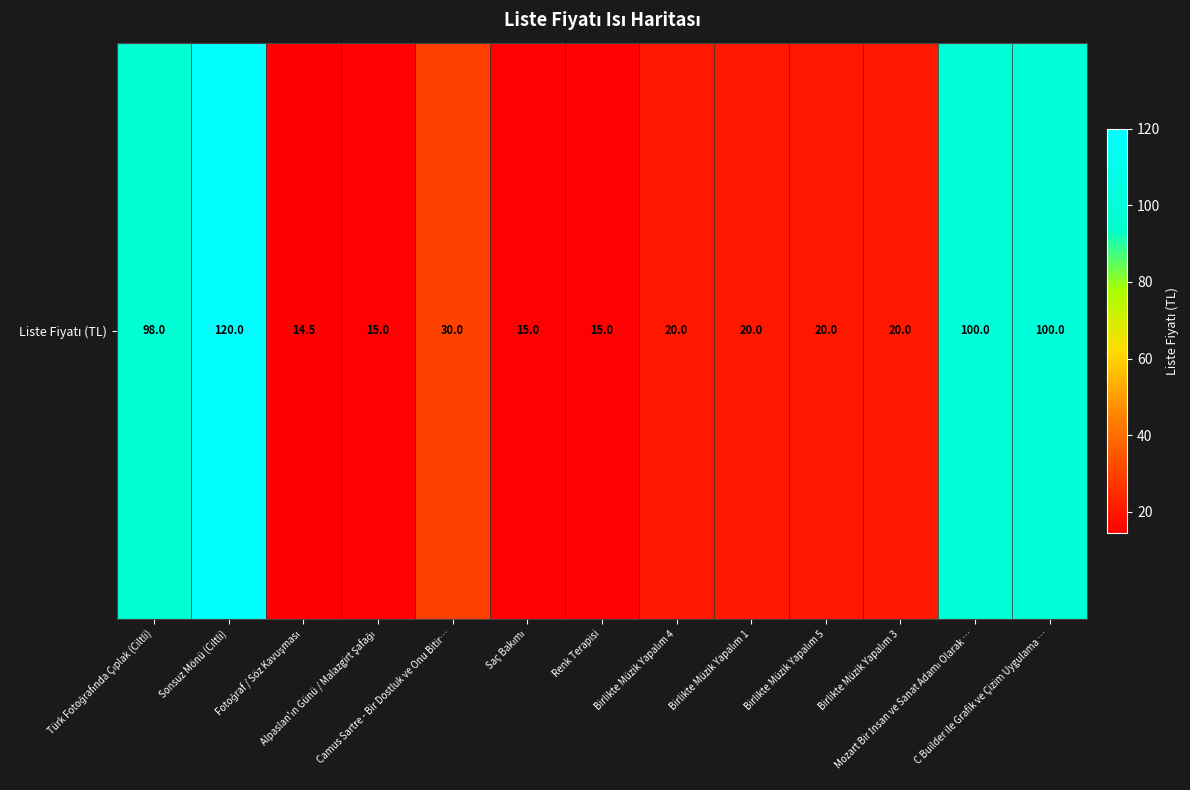

How many values exceed 20?

5